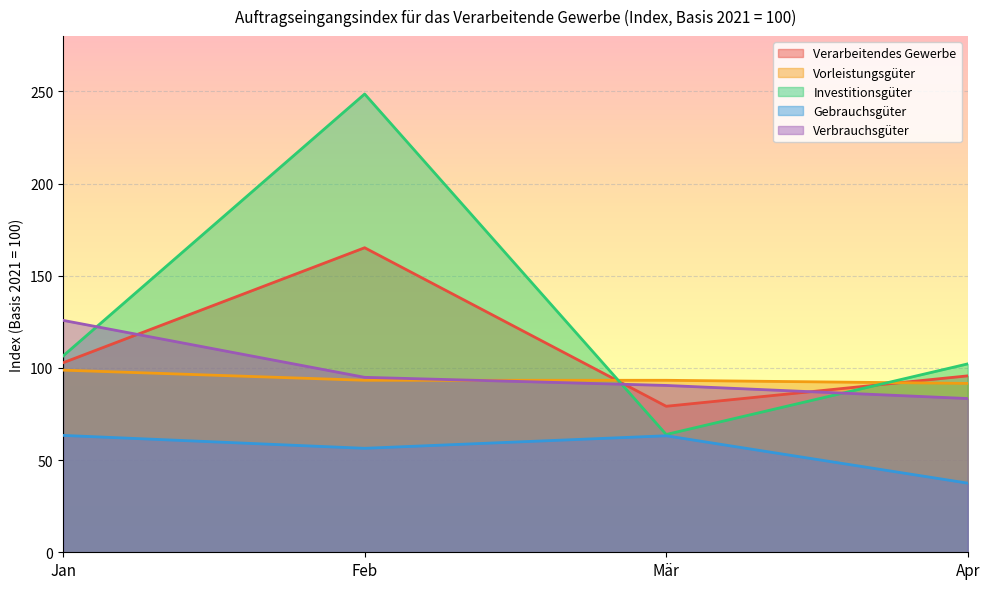

True or false: Verbrauchsgüter has a value of 83.4 at Apr.

True